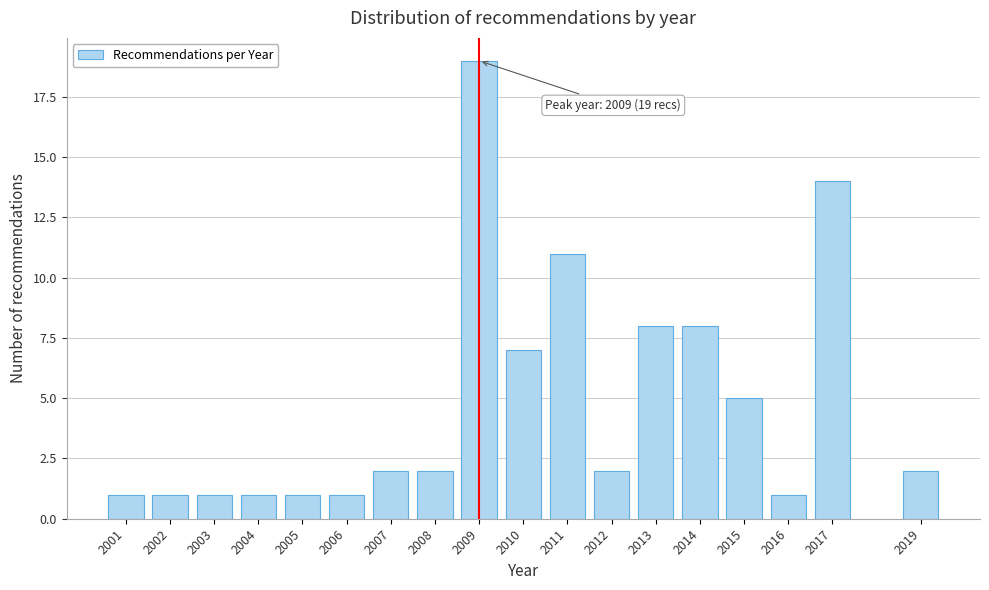

Reading left to right, extract all data points from this chart.

2001=1	2002=1	2003=1	2004=1	2005=1	2006=1	2007=2	2008=2	2009=19	2010=7	2011=11	2012=2	2013=8	2014=8	2015=5	2016=1	2017=14	2019=2